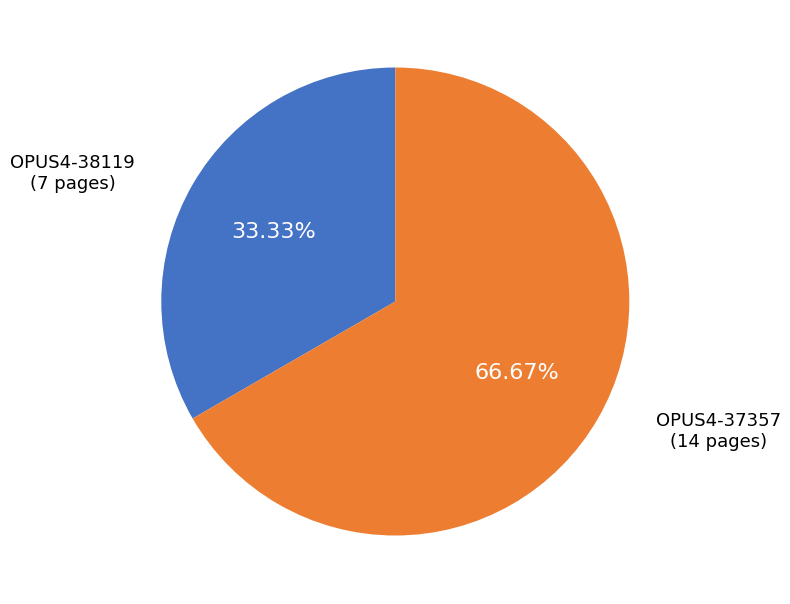

Count the number of slices in the pie.

2